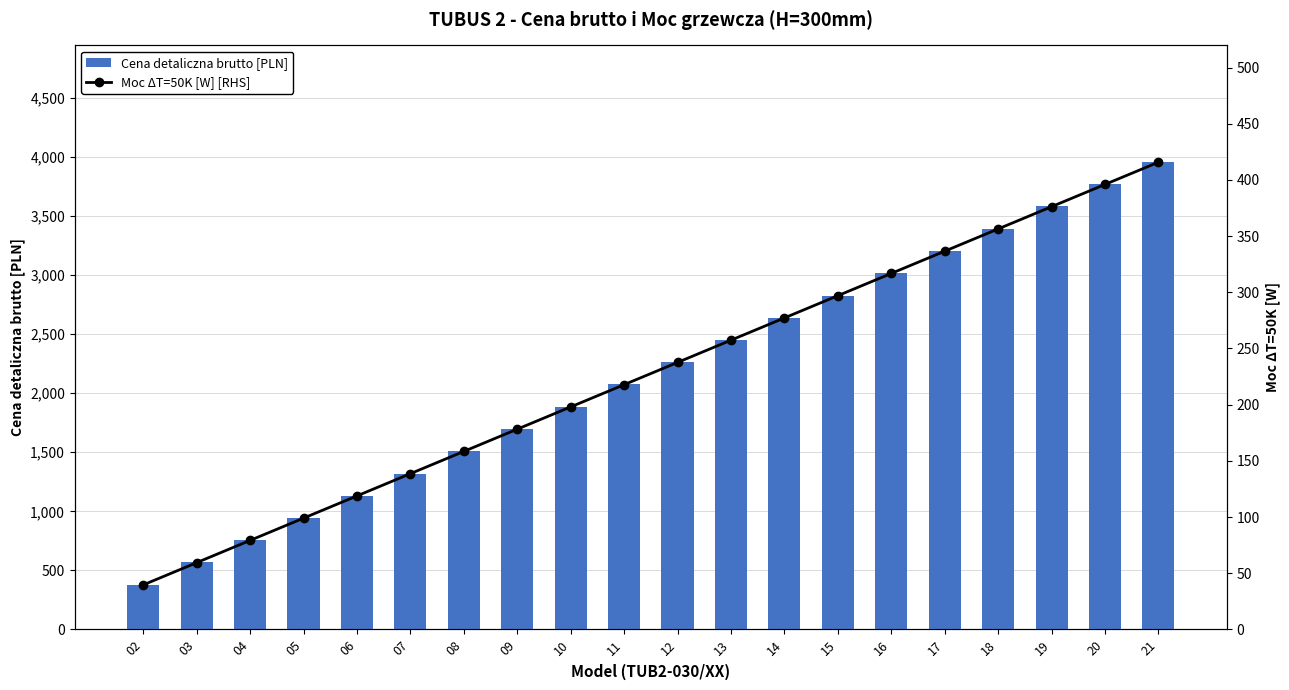

True or false: Cena detaliczna brutto [PLN] has a value of 2005.9 at 21.

False